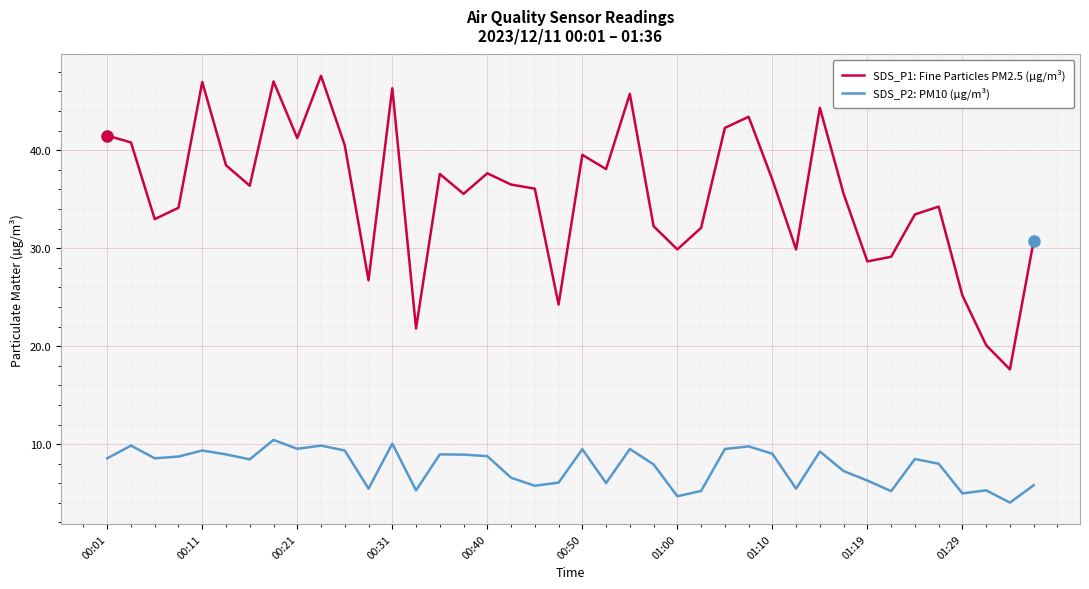

True or false: SDS_P2: PM10 (µg/m³) and SDS_P1: Fine Particles PM2.5 (µg/m³) cross at least once.

False